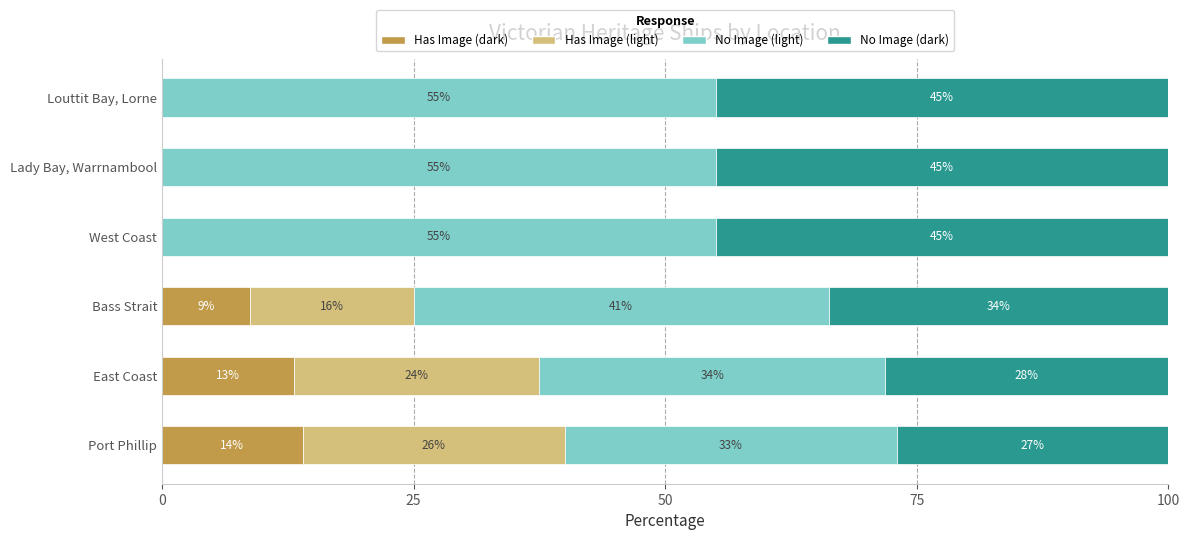

What is the total value across all series at Port Phillip?

100.0